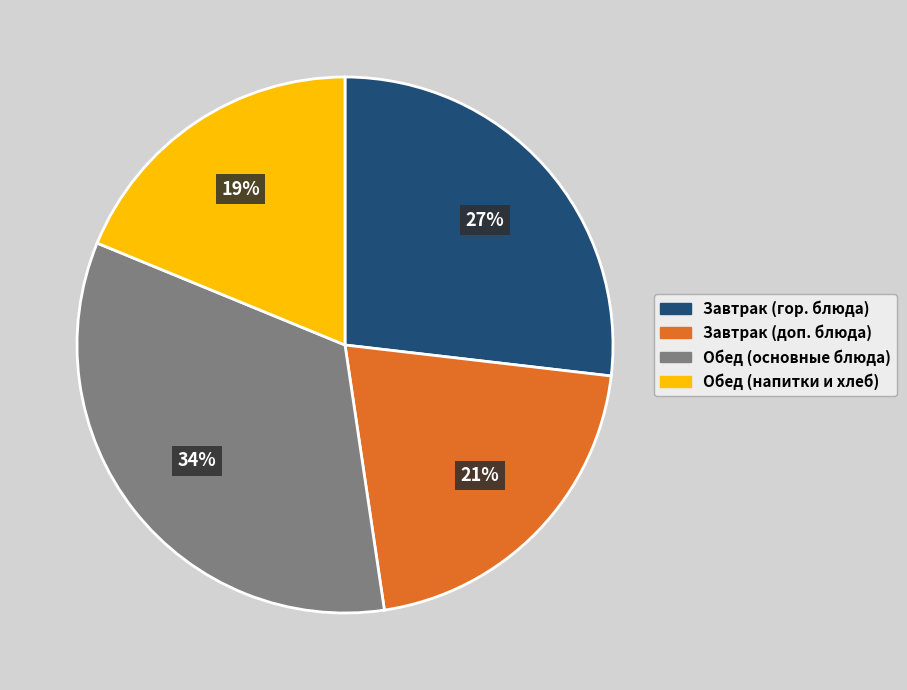

Is there a majority slice in this chart?

No